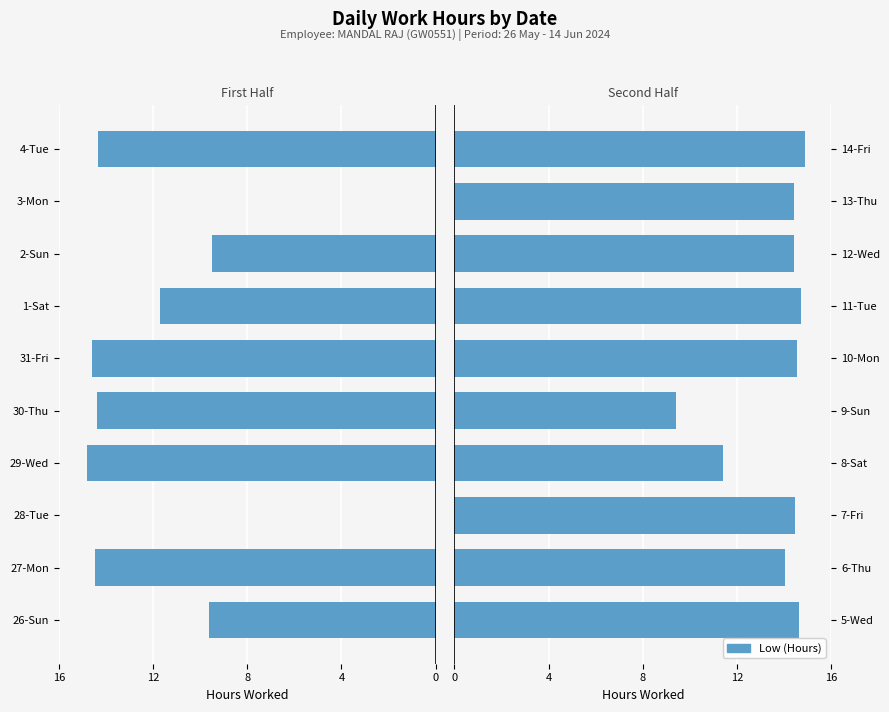

Approximately how many times larger is the value at 11-Tue compared to 6-Thu?

1.0